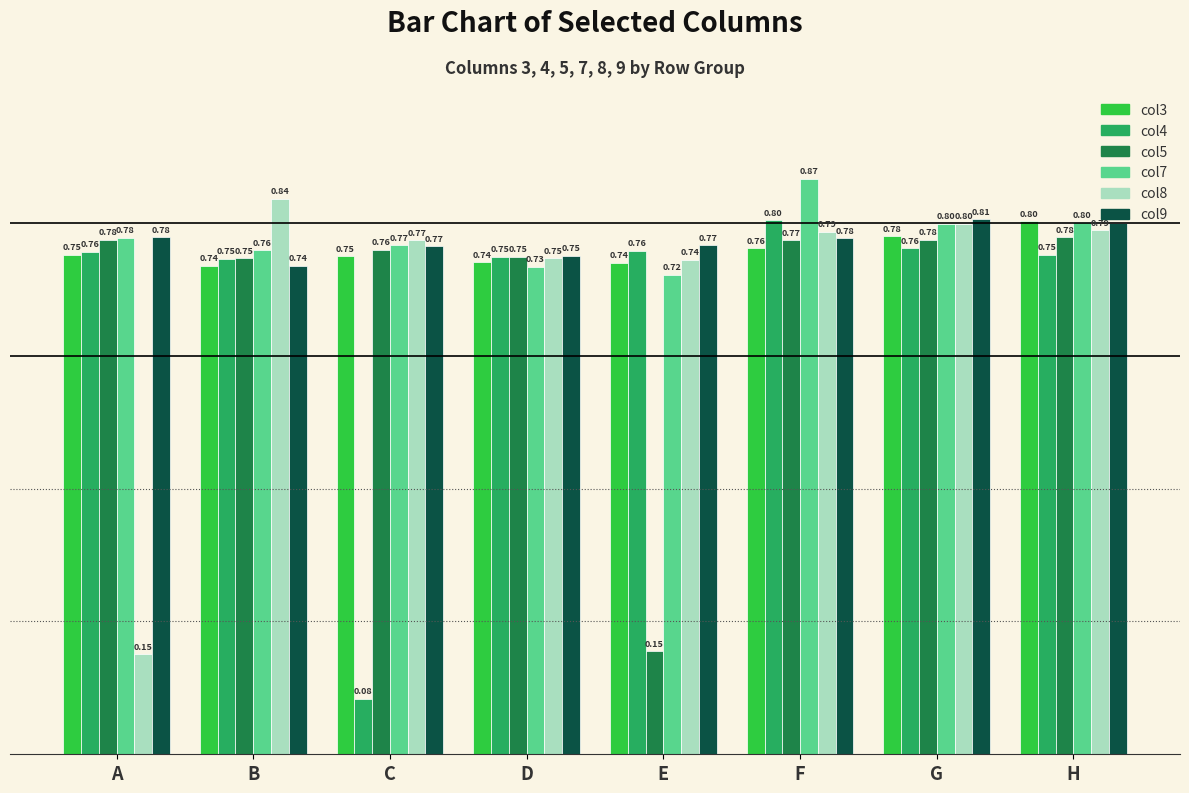

What is the sum of all col3 values?

6.1